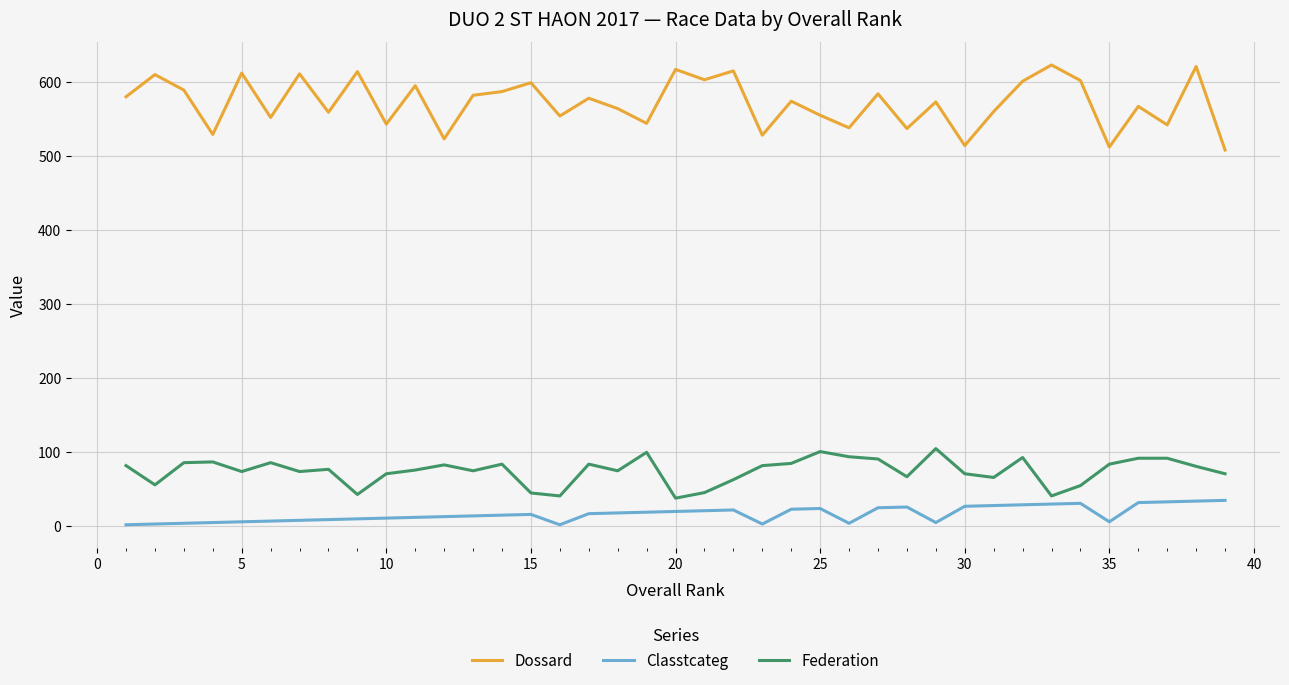

How many categories are shown in the chart?

39